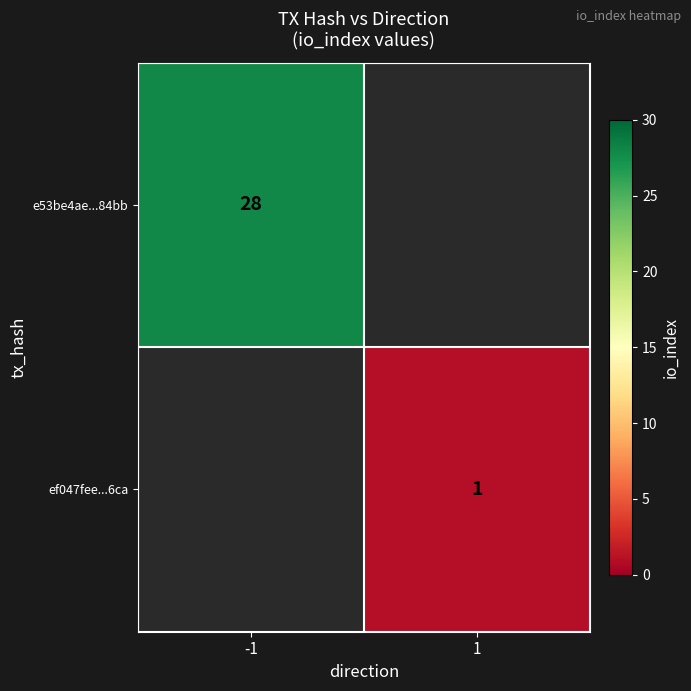

What is the greatest value displayed?

28.0